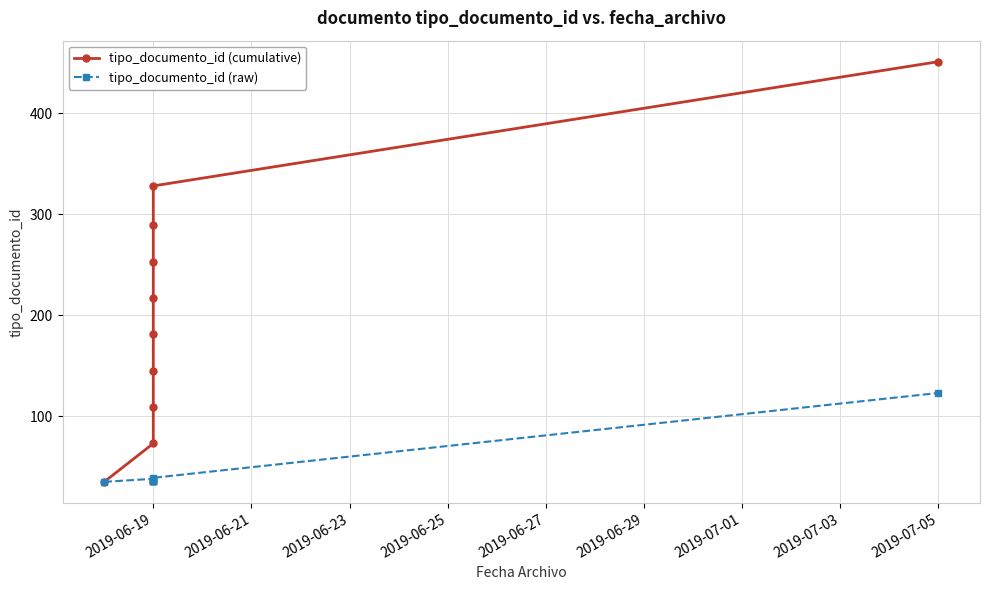

What are all the series names shown in the legend?

tipo_documento_id (cumulative), tipo_documento_id (raw)